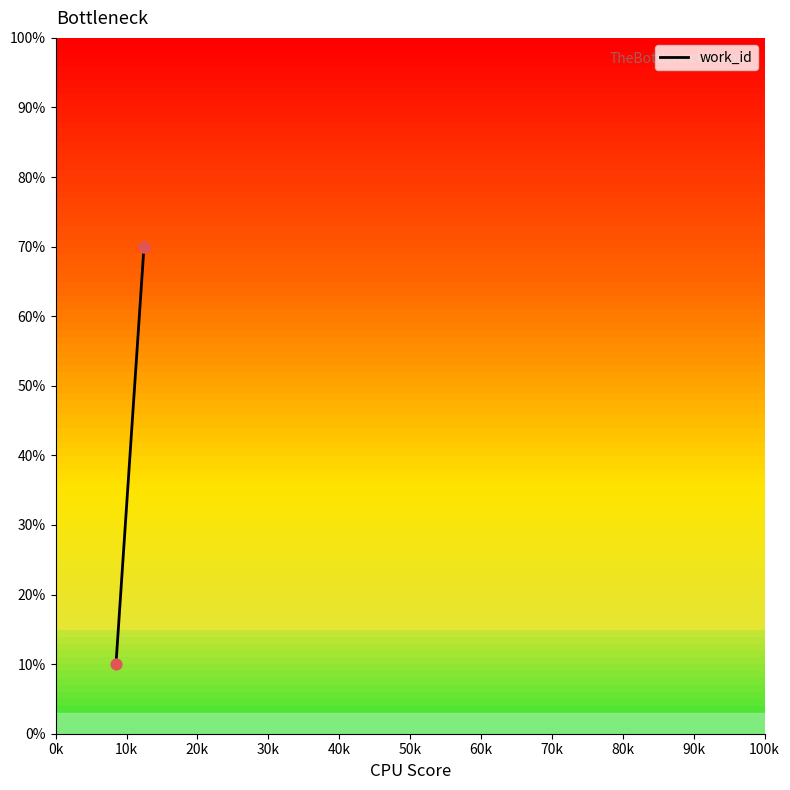

What is the greatest value displayed?

70